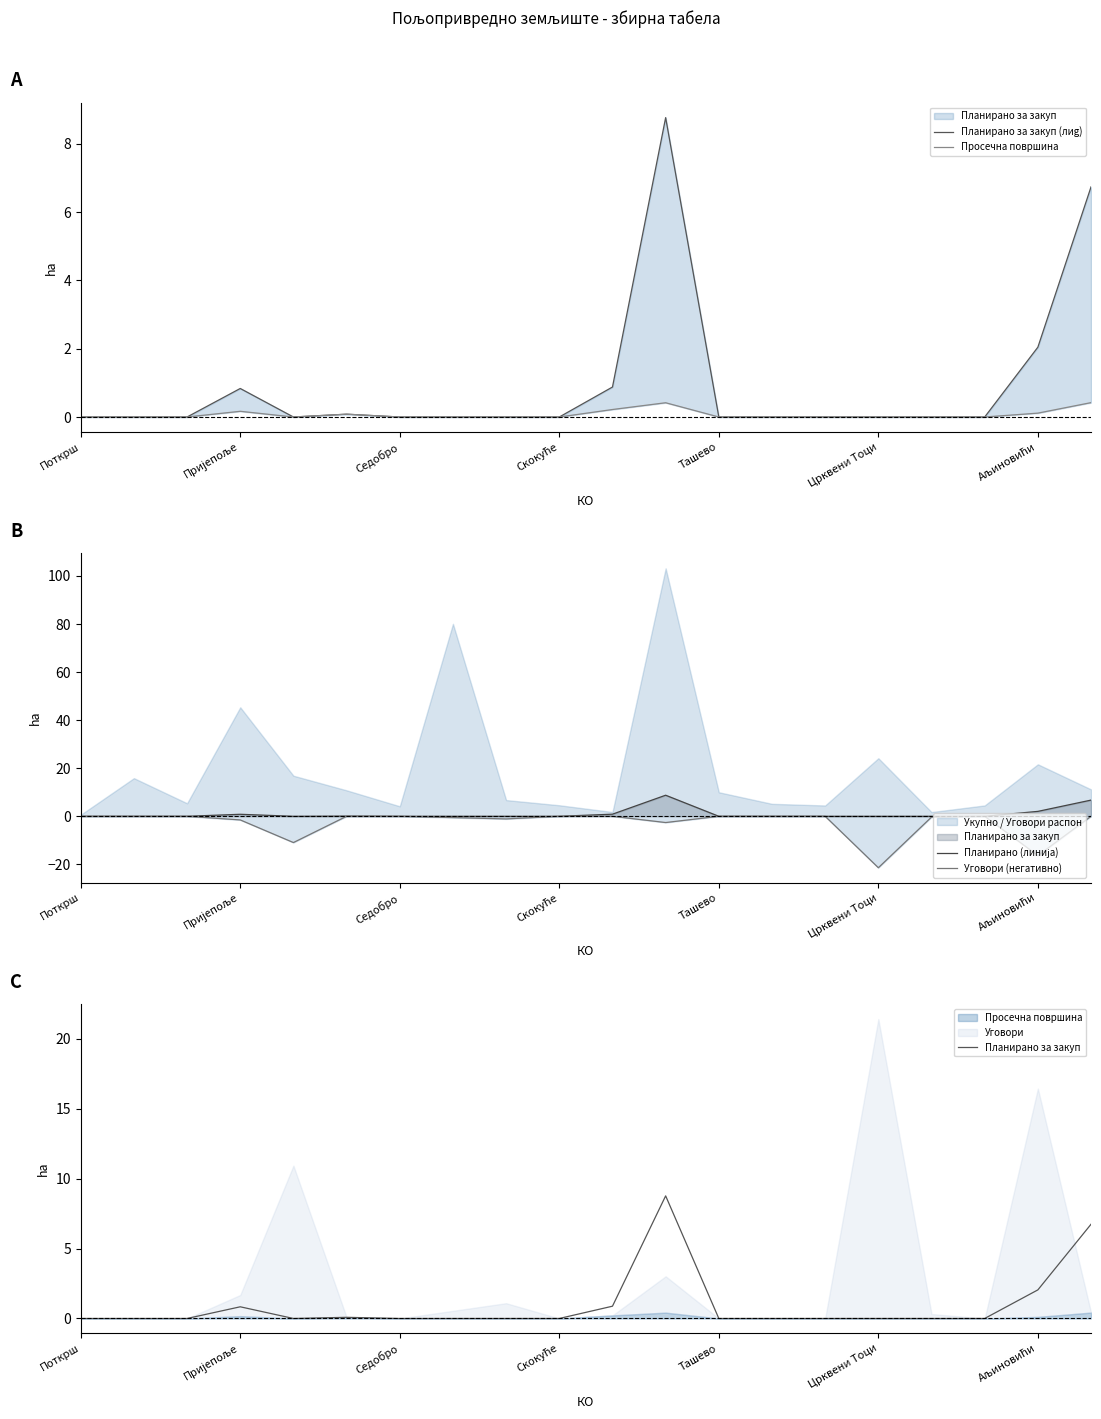

What is the sum of all Уговори (негативно) values?

-54.7